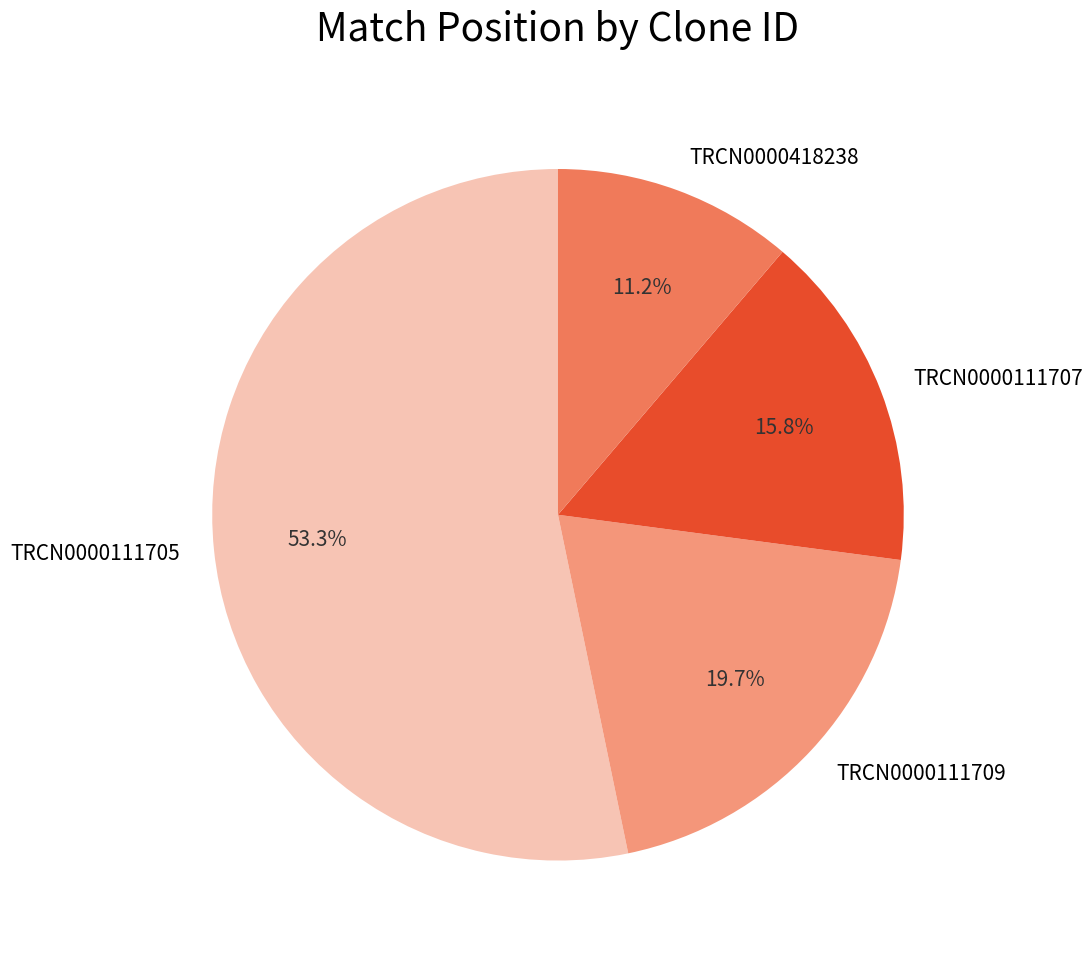

To the nearest percent, what portion does TRCN0000111705 represent?

53%